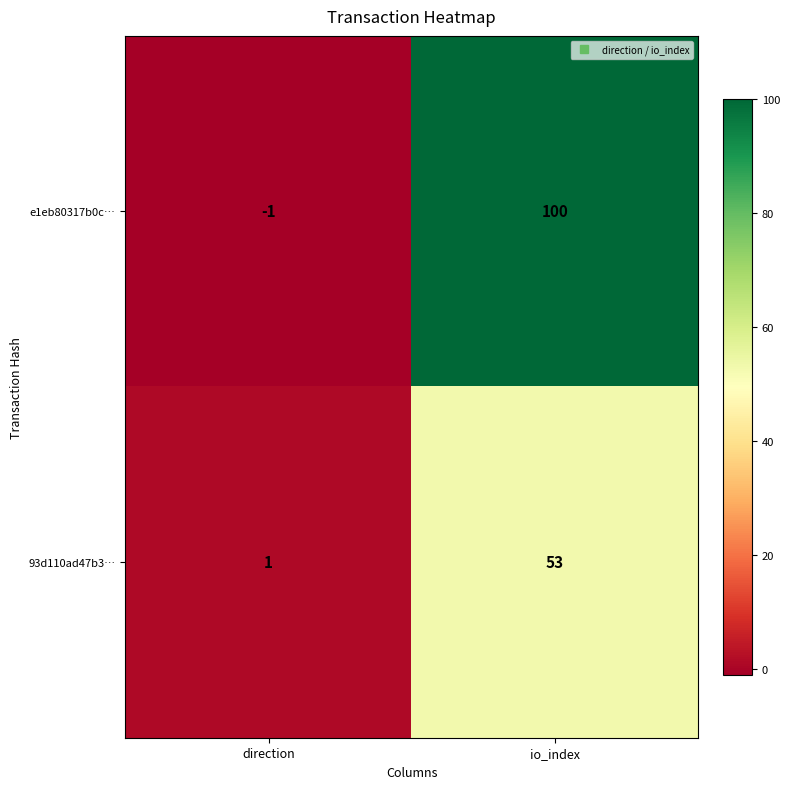

What is the lowest value of the e1eb80317b0c… series?

-1